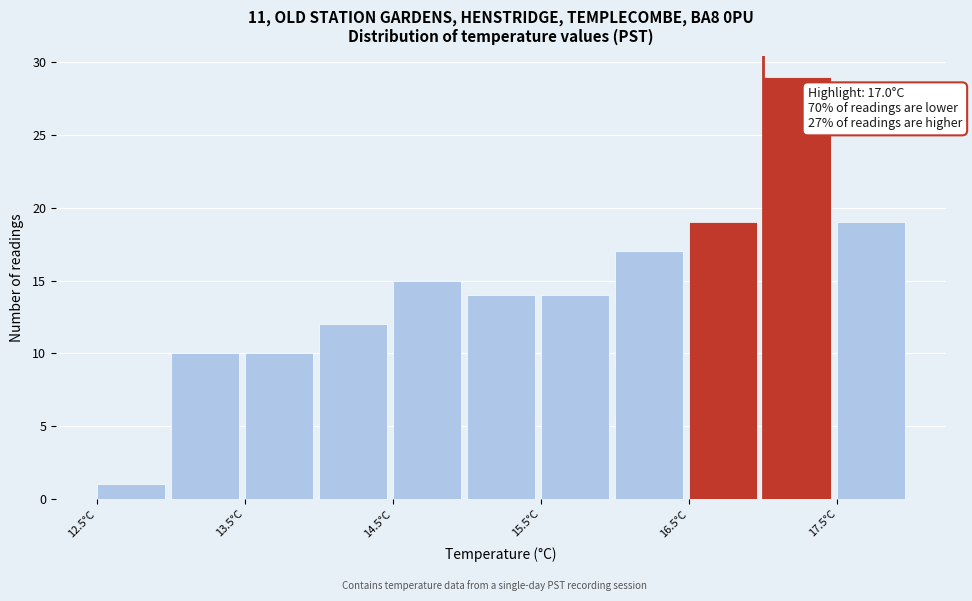

Over which range of the x-axis is the bar tallest?

17.0 to 17.5